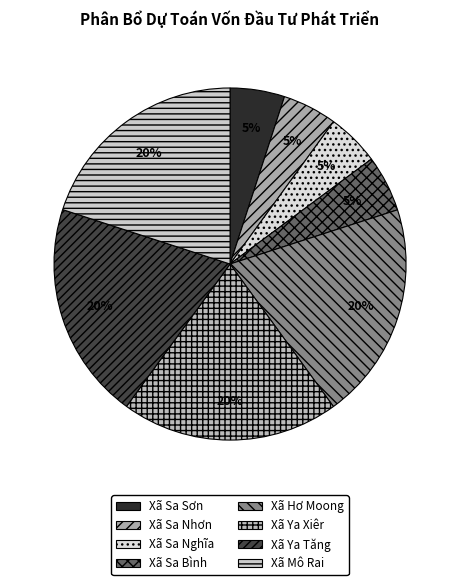

Rank the categories by value from highest to lowest.

Xã Hơ Moong, Xã Ya Xiêr, Xã Ya Tăng, Xã Mô Rai, Xã Sa Bình, Xã Sa Sơn, Xã Sa Nhơn, Xã Sa Nghĩa